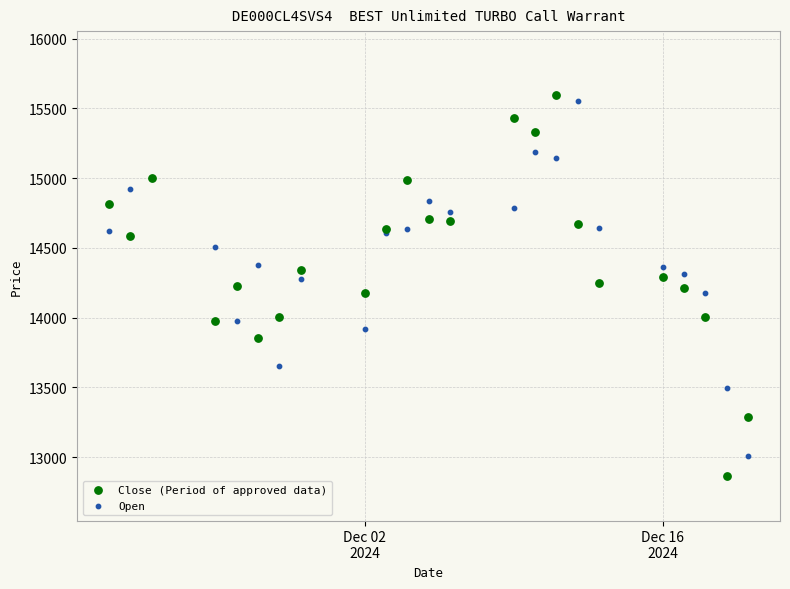

What is the X range (max minus min) for the scatter plot?

30